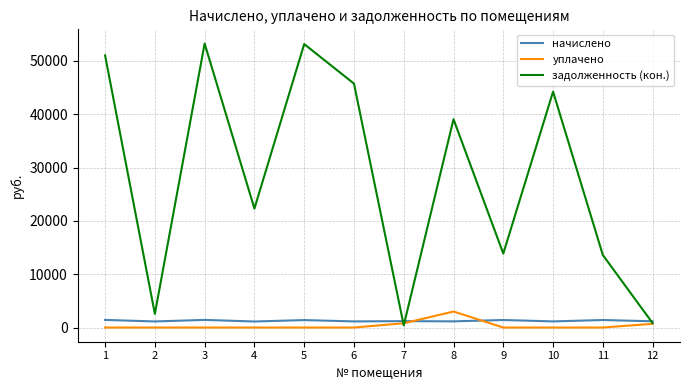

Which series has the largest total across all categories?

задолженность (кон.)